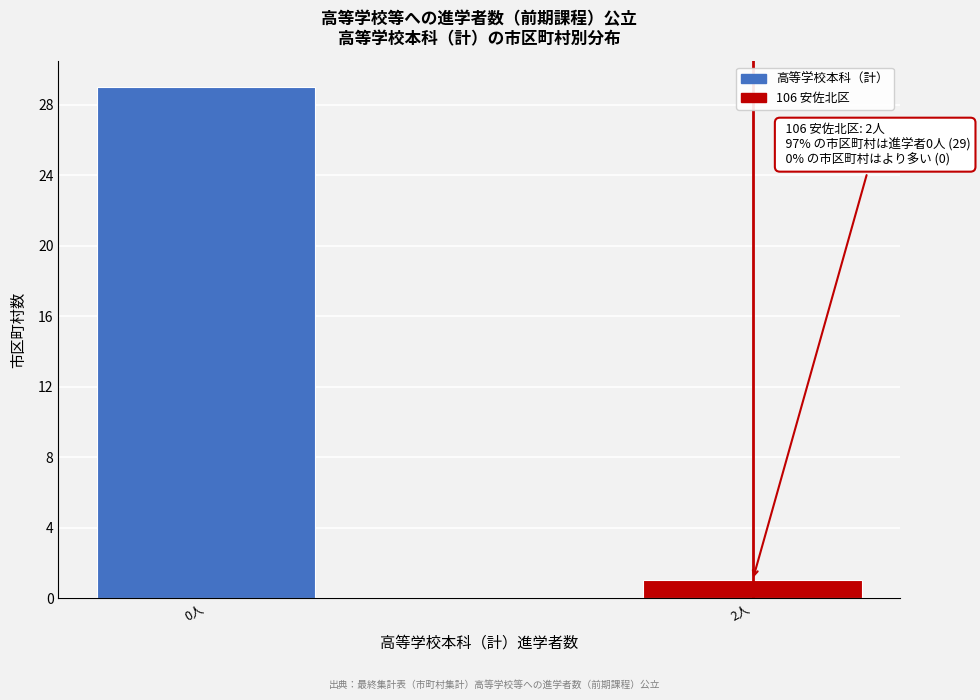

Reading left to right, list all the values displayed in this chart.

29	1